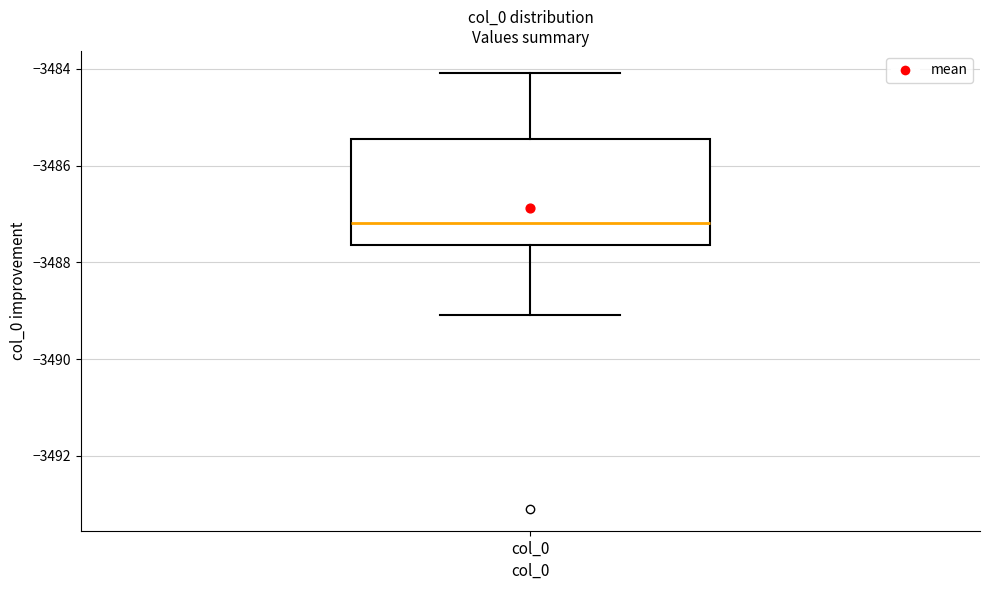

Where does the upper whisker of the box for col_0 end on the y-axis? The values are not printed on the chart, so give them approximately, as read against the axis.

-3484.0